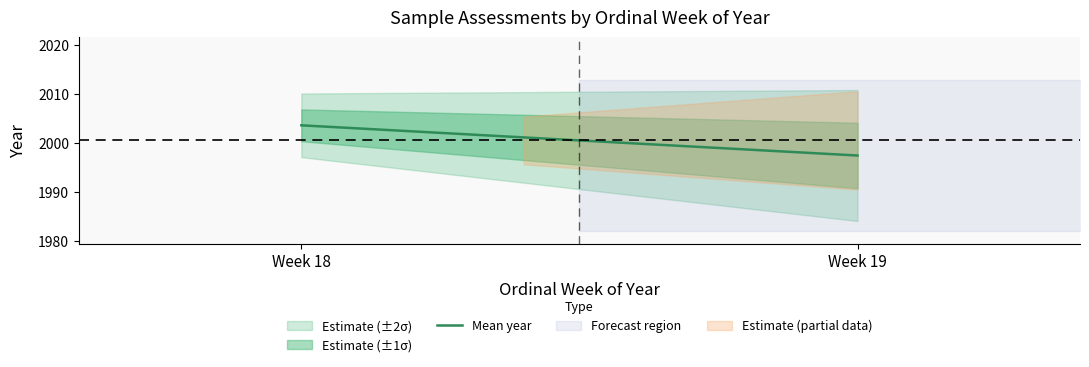

At which label does the data first exceed 2003?

Week 18